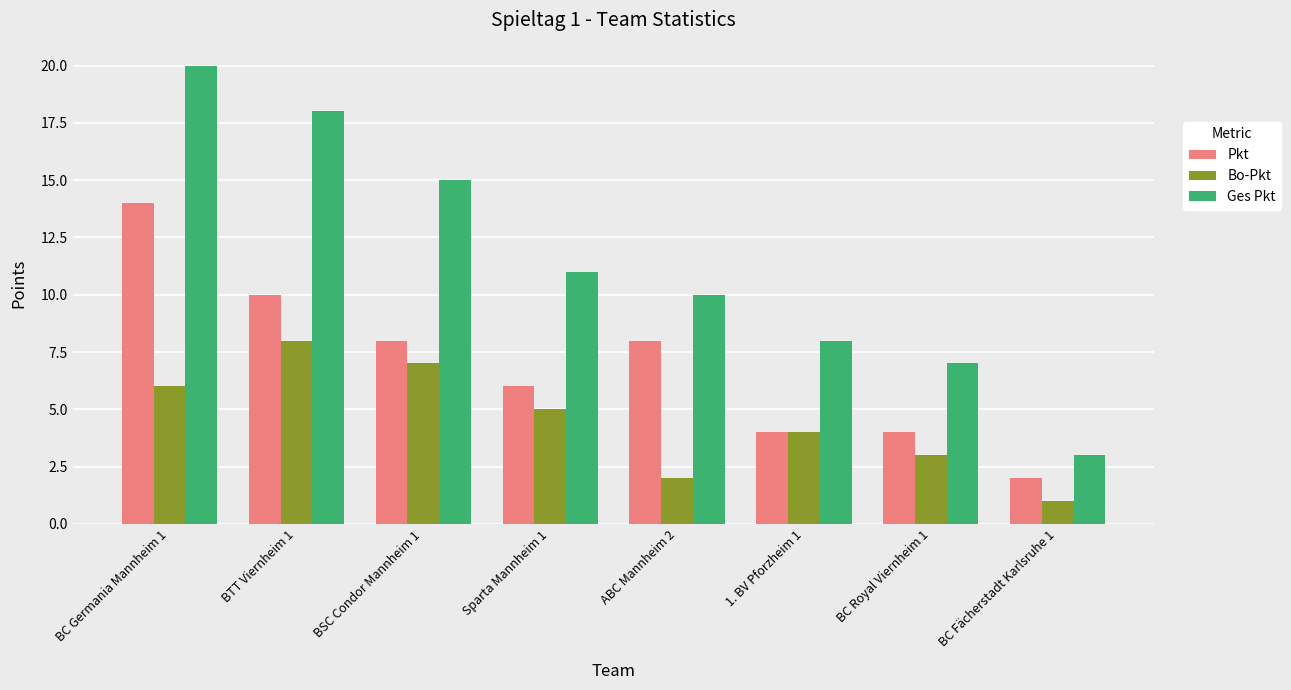

Which series has the widest spread of values?

Ges Pkt